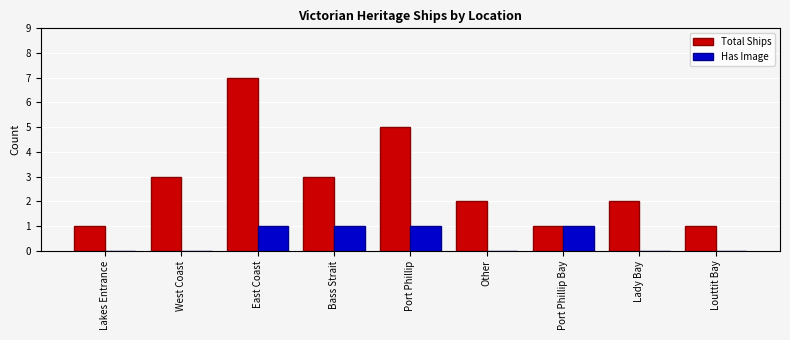

The value of Total Ships at Lakes Entrance is 2. True or false?

False